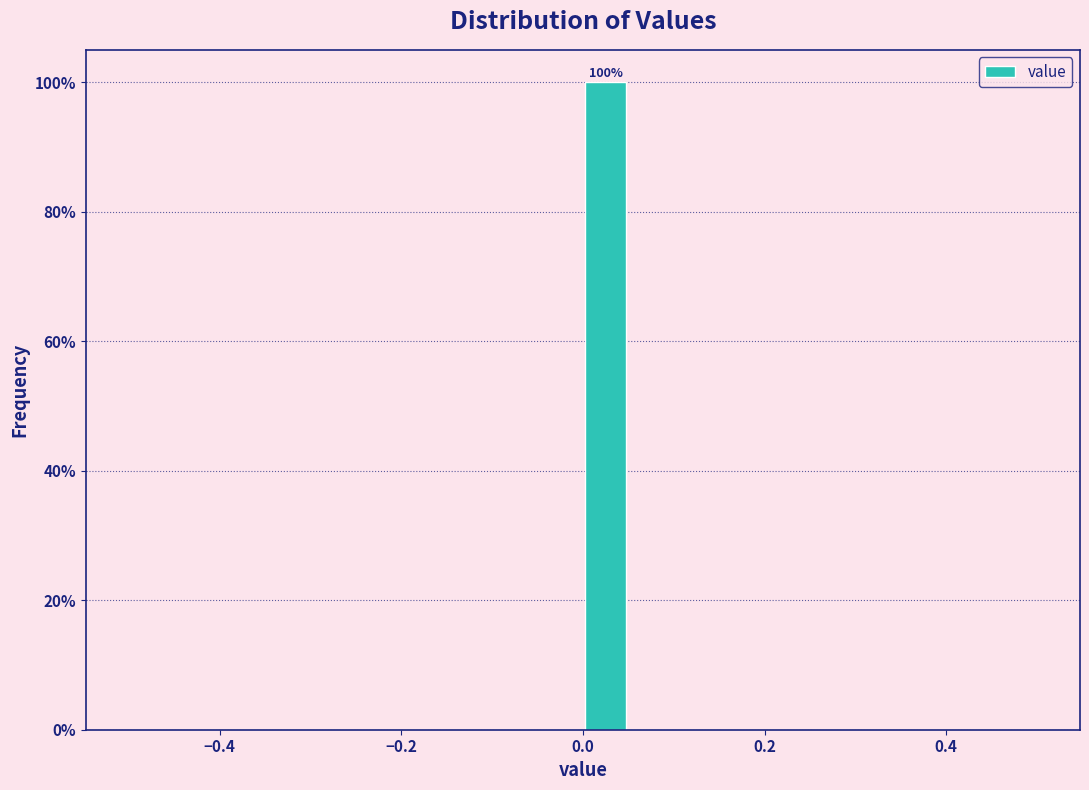

Around what value on the x-axis is the tallest bar? Give the approximate position of its centre, as read against the axis.

0.02